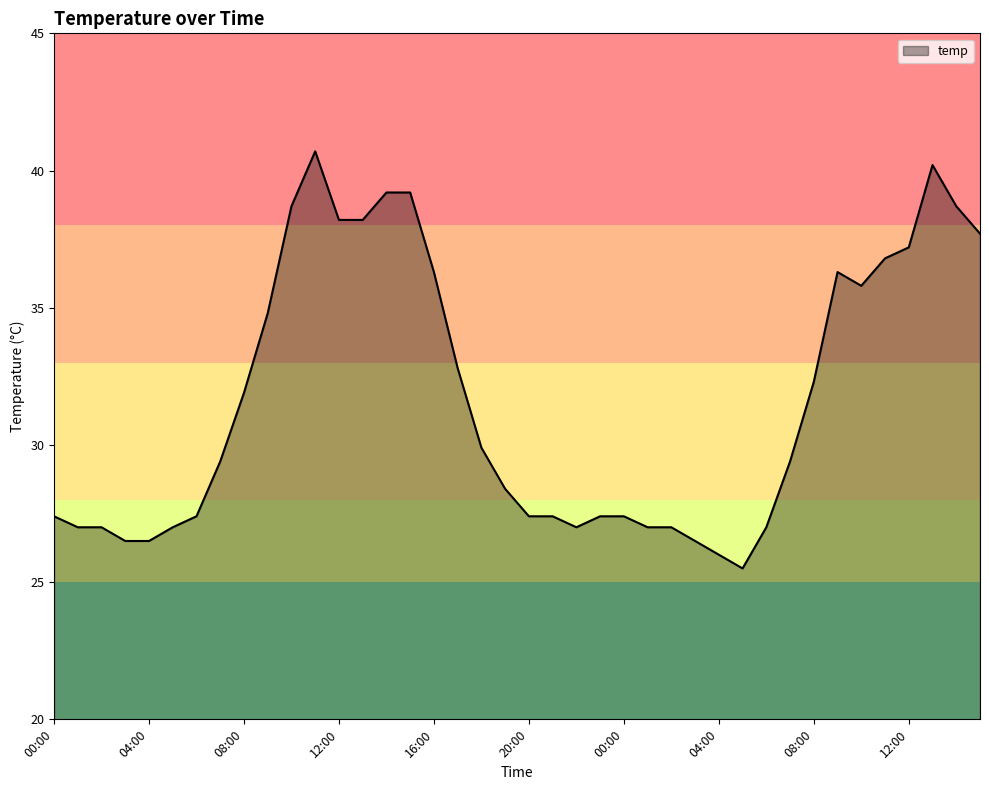

What is the minimum value shown in the chart?

25.5